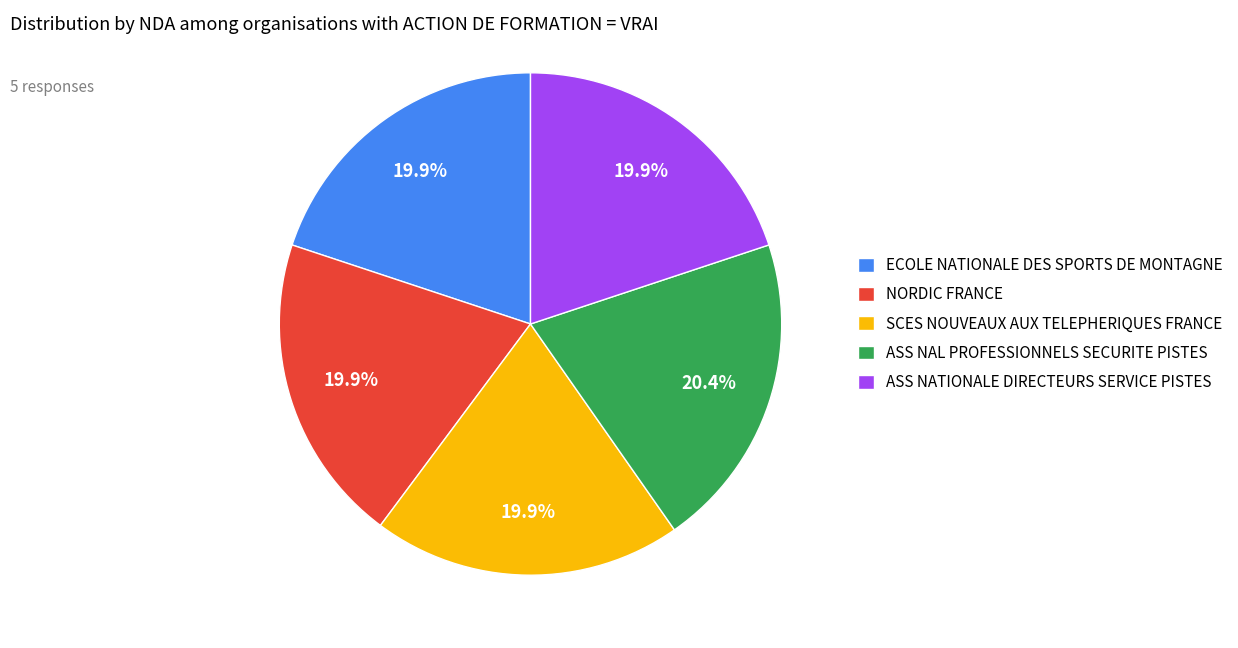

What is the ratio of the value at ECOLE NATIONALE DES SPORTS DE MONTAGNE to the value at NORDIC FRANCE?

1.0